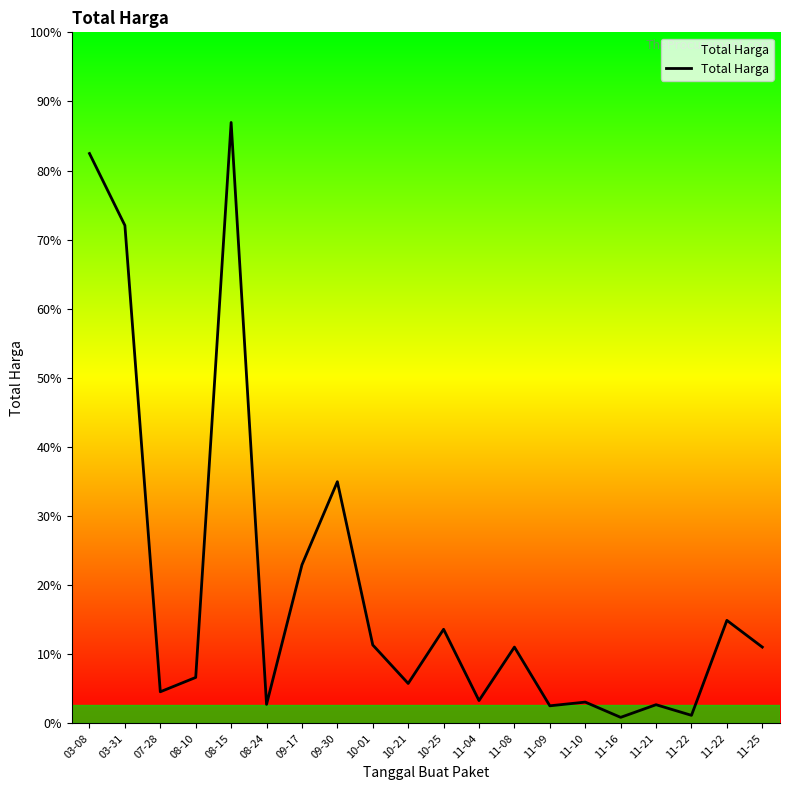

Is this an area chart (filled region under the line)?

Yes